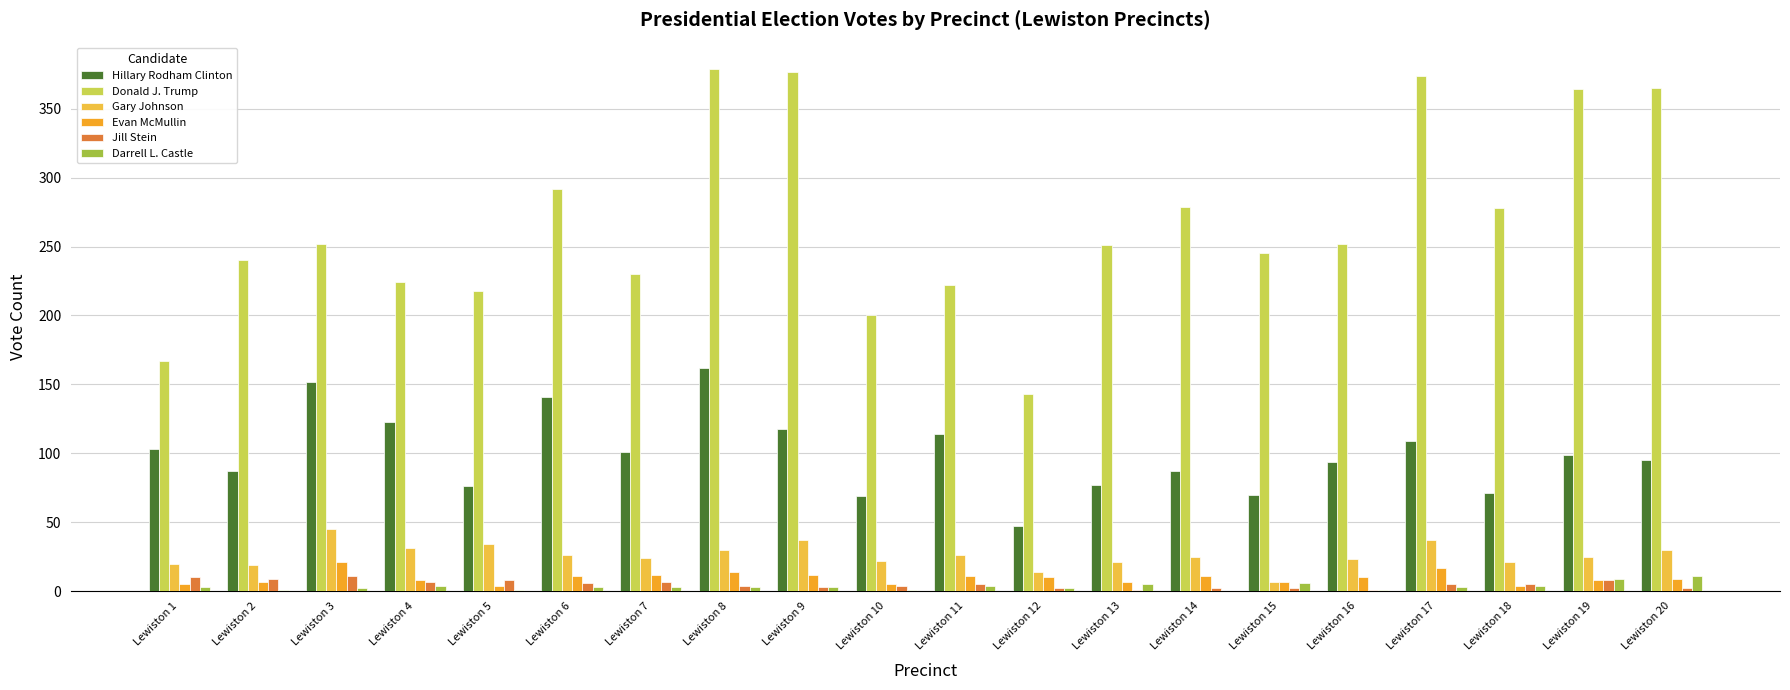

Which category has the highest value across all series?

Lewiston 8